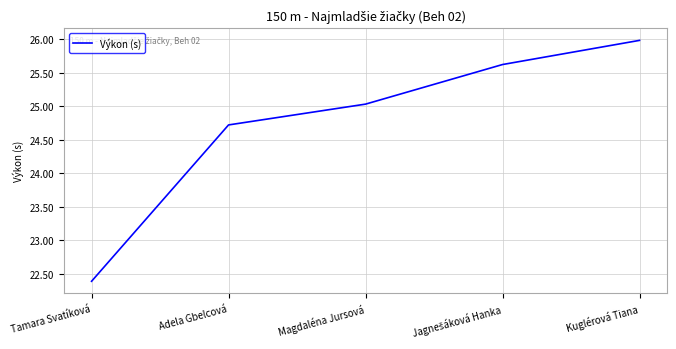

At which label does the data first exceed 25?

Magdaléna Jursová